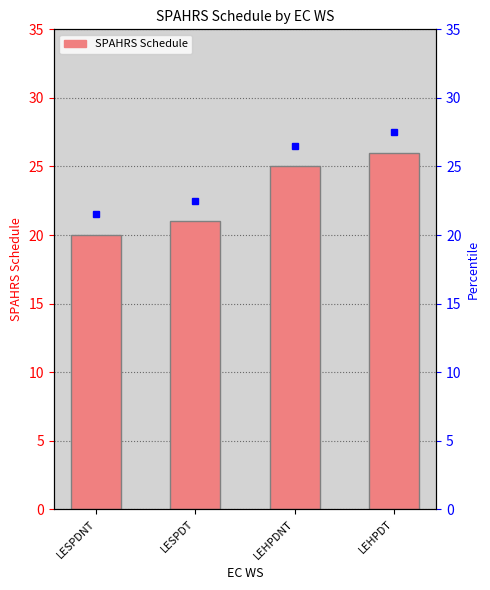

Reading right to left, what are all the values shown in this chart?

LEHPDT=26	LEHPDNT=25	LESPDT=21	LESPDNT=20